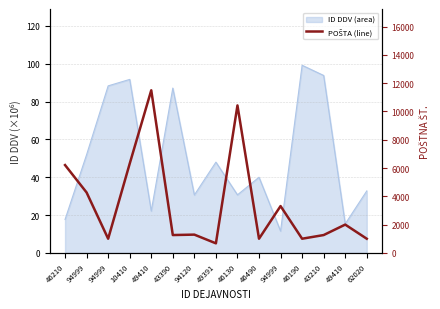

Reading right to left, extract all data points from this chart.

1000	2000	1260	1000	3310	1000	10430	674	1290	1260	11500	6310	1000	4270	6210